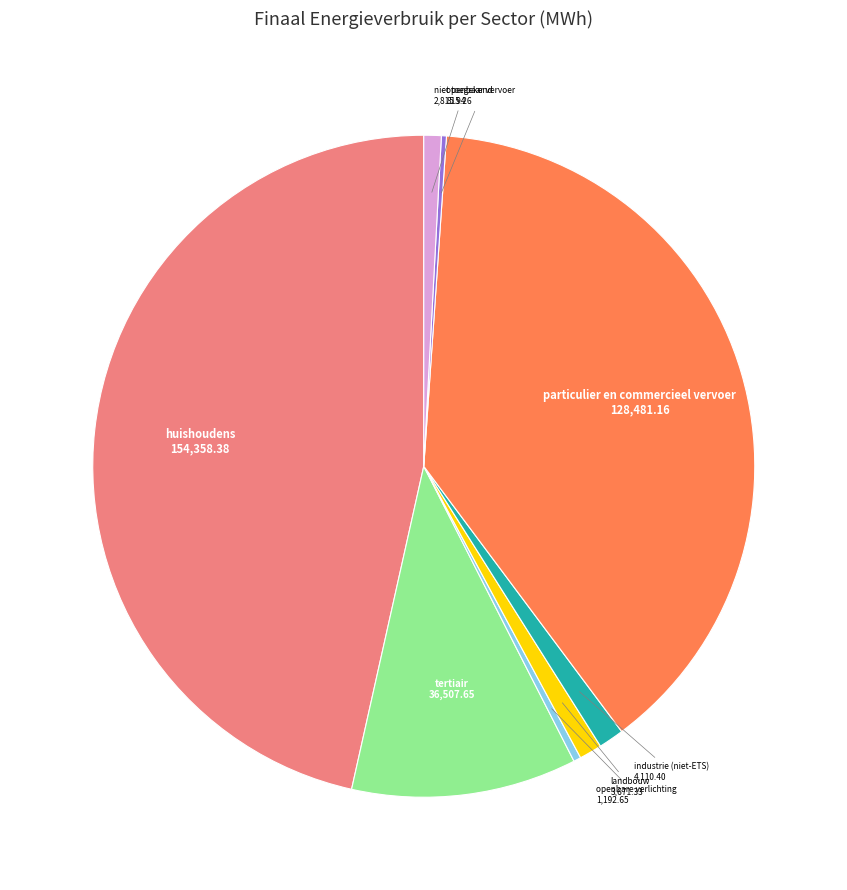

What is the largest slice in the pie chart?

huishoudens